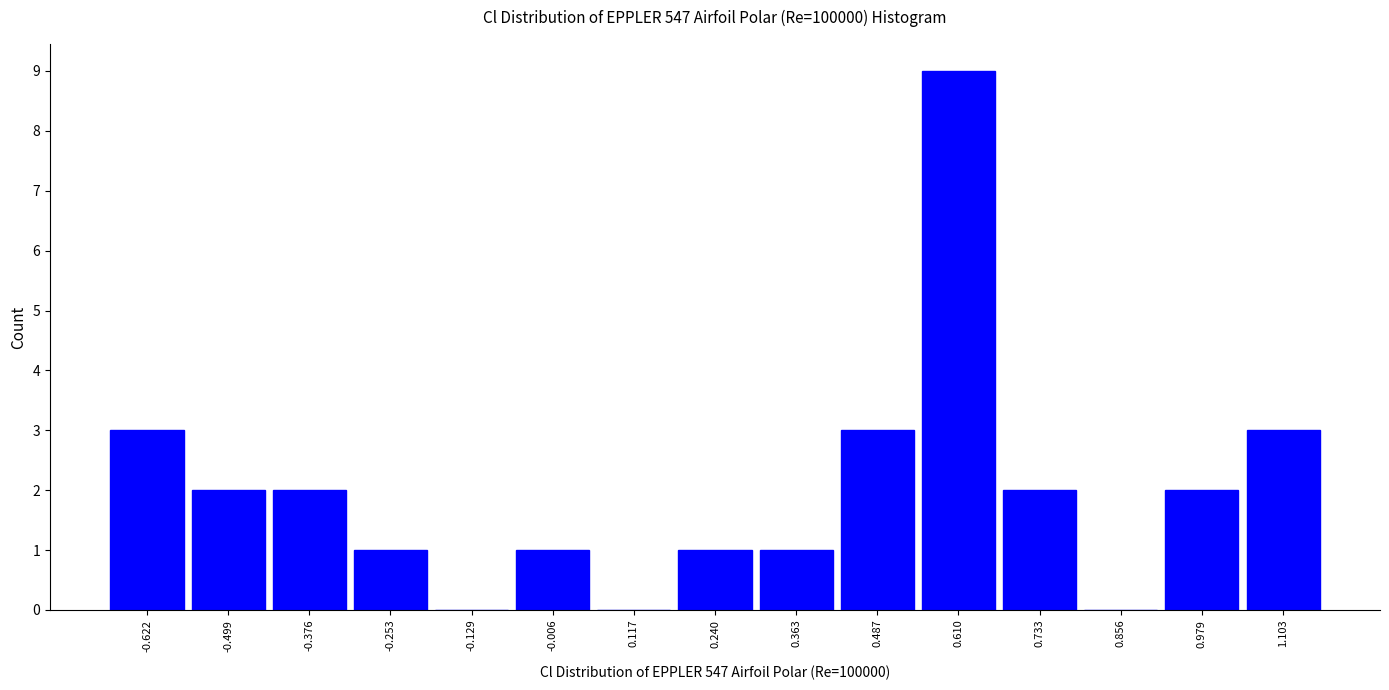

Reading left to right, what are all the values shown in this chart?

-0.622=3	-0.499=2	-0.376=2	-0.253=1	-0.129=0	-0.006=1	0.117=0	0.240=1	0.363=1	0.487=3	0.610=9	0.733=2	0.856=0	0.979=2	1.103=3